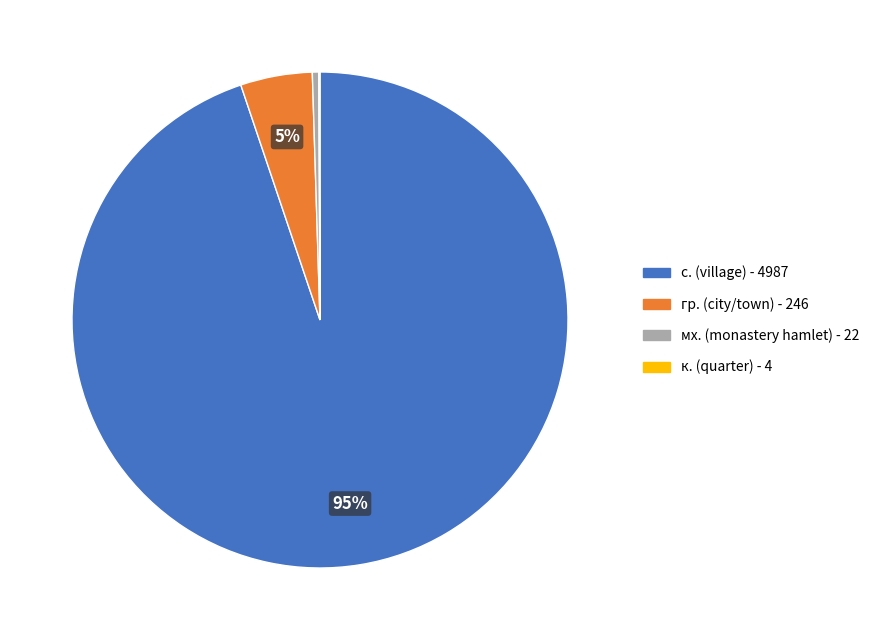

To the nearest percent, what is the average slice percentage?

25%